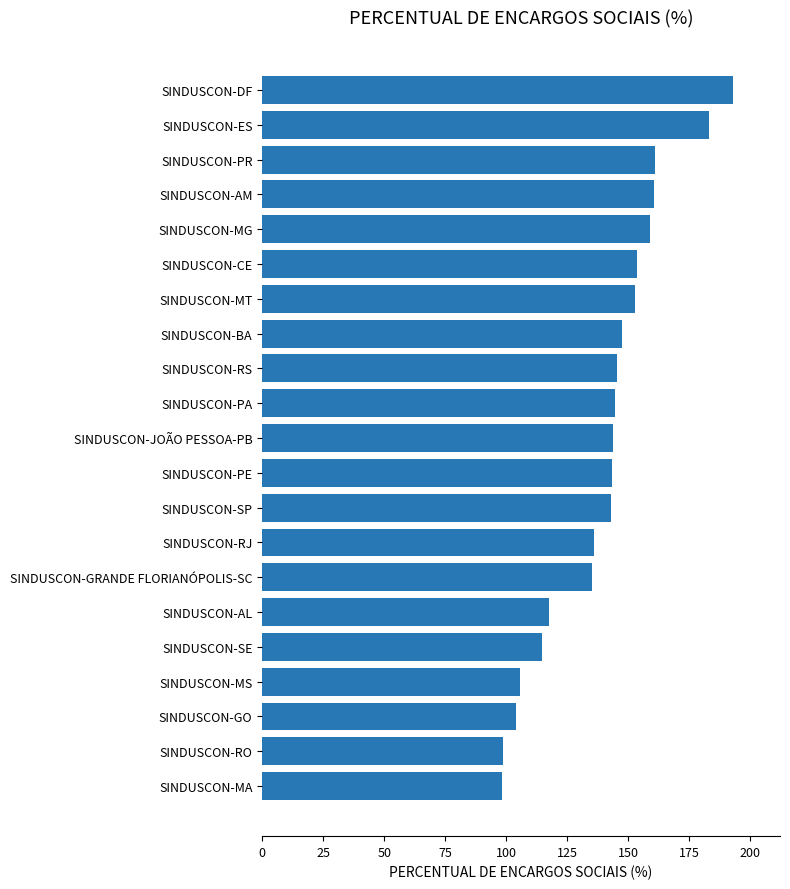

What is the ratio of the value at SINDUSCON-PE to the value at SINDUSCON-CE?

0.9